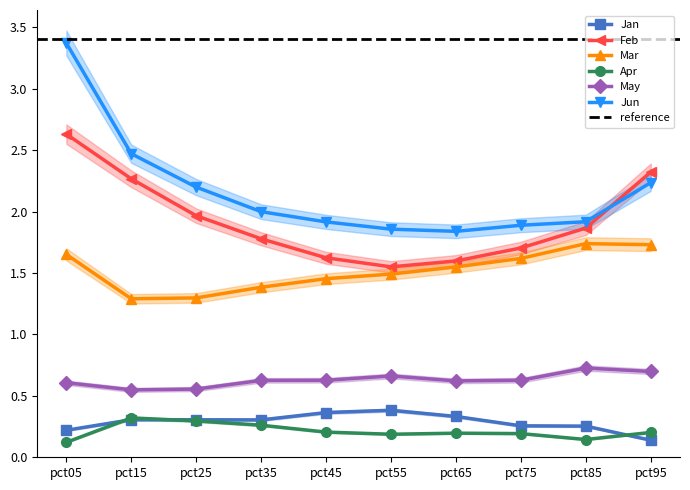

What are all the series names shown in the legend?

Jan, Feb, Mar, Apr, May, Jun